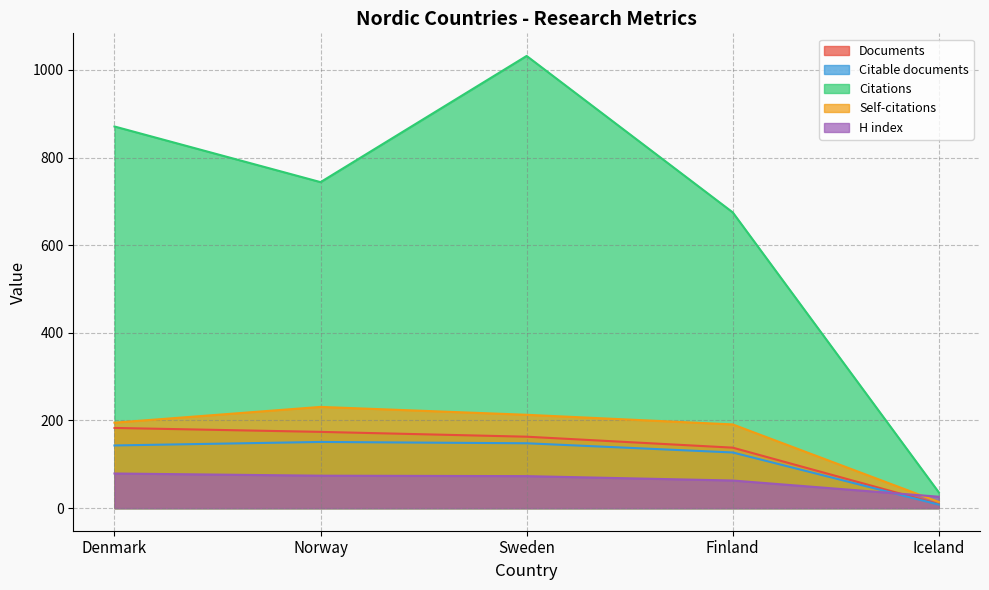

What is the total value across all series at Sweden?

1629